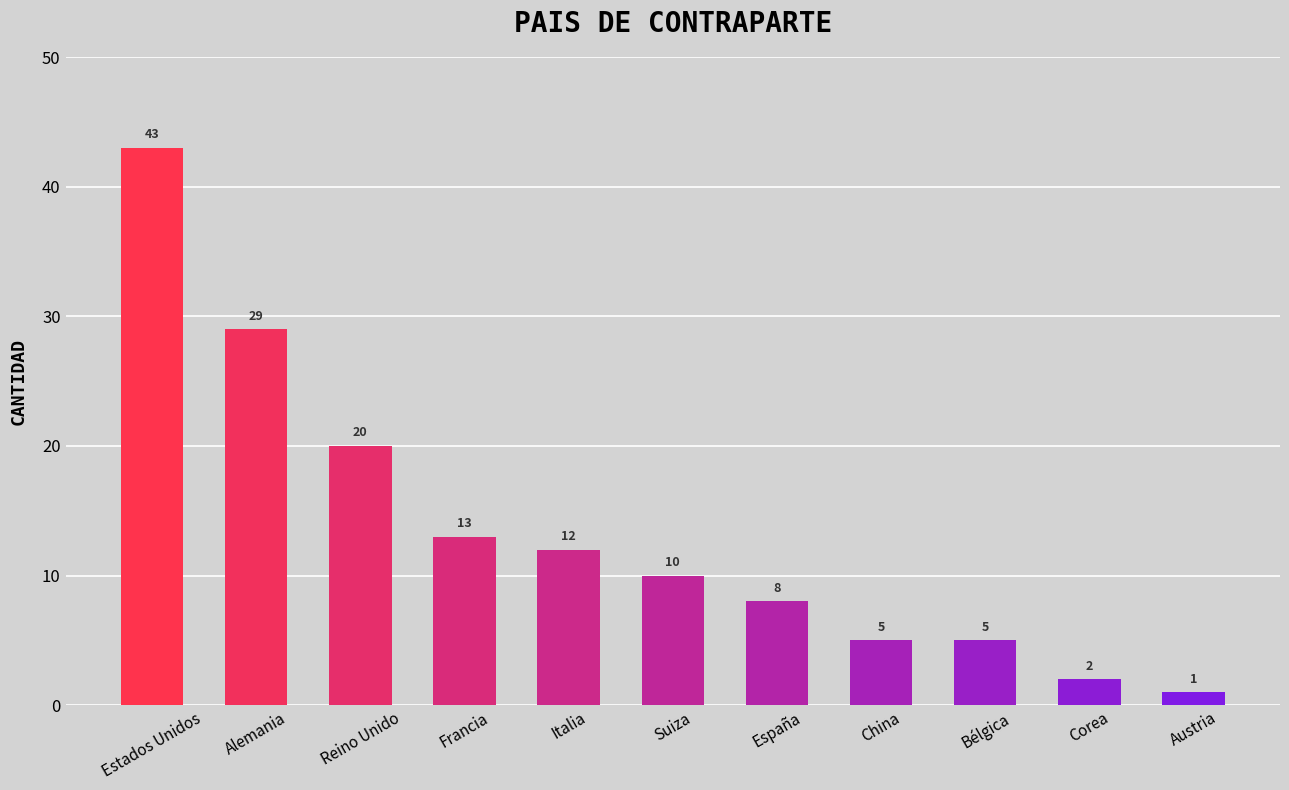

Which label corresponds to the largest value in the chart?

Estados Unidos